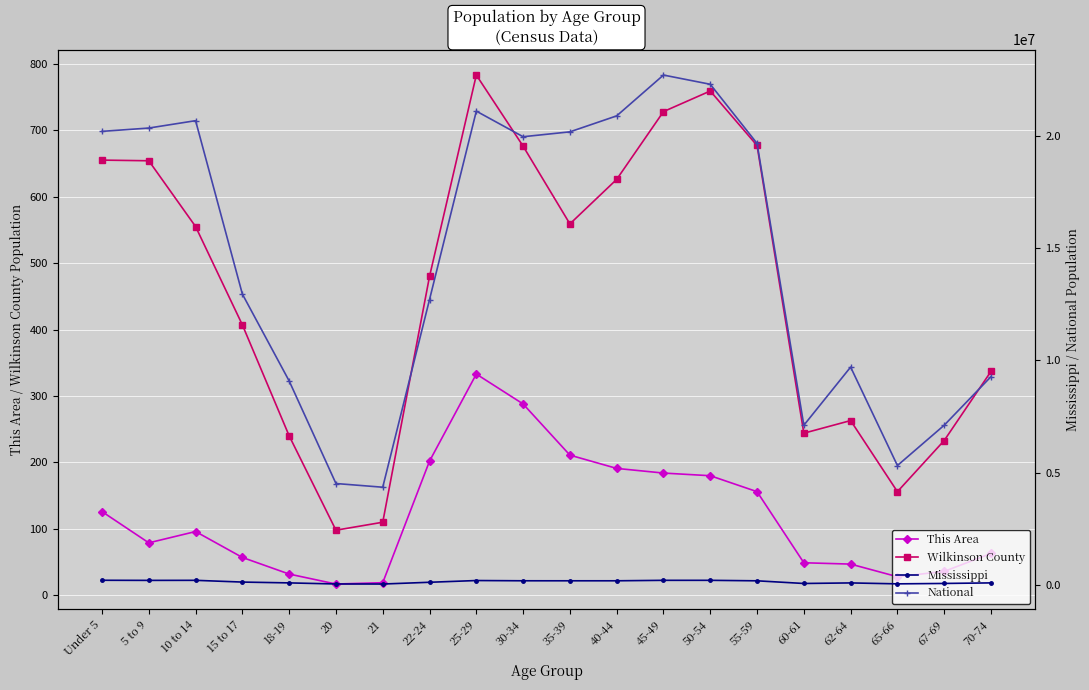

True or false: Mississippi and Wilkinson County cross at least once.

False